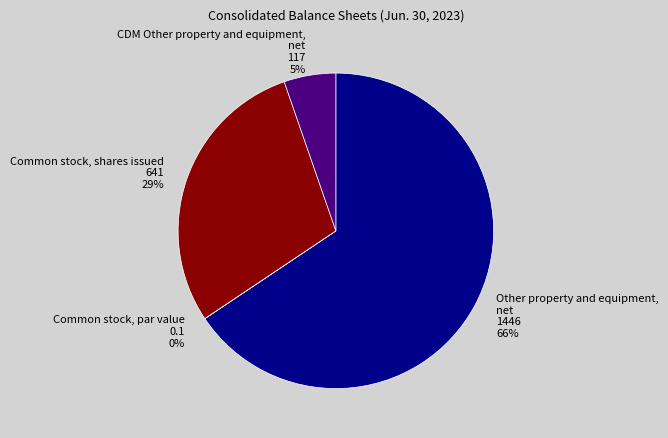

Approximately how many times larger is the value at Other property and equipment, net compared to Common stock, shares issued?

2.3